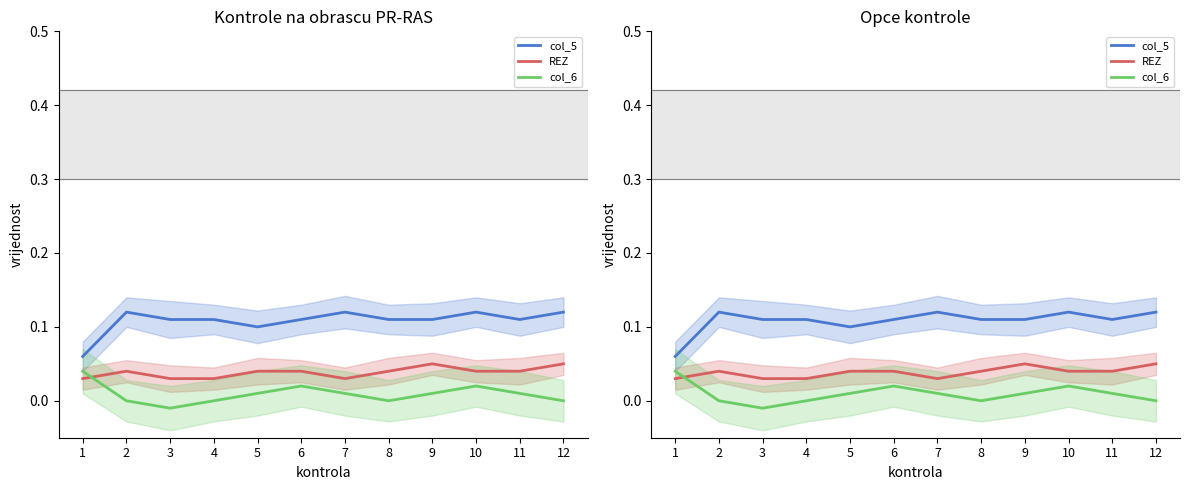

Which category has the highest value in the col_5 series?

2